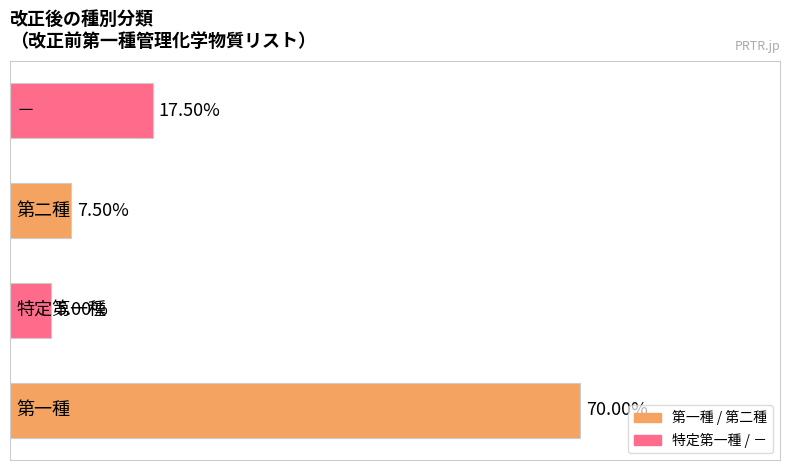

Are the bars horizontal?

Yes